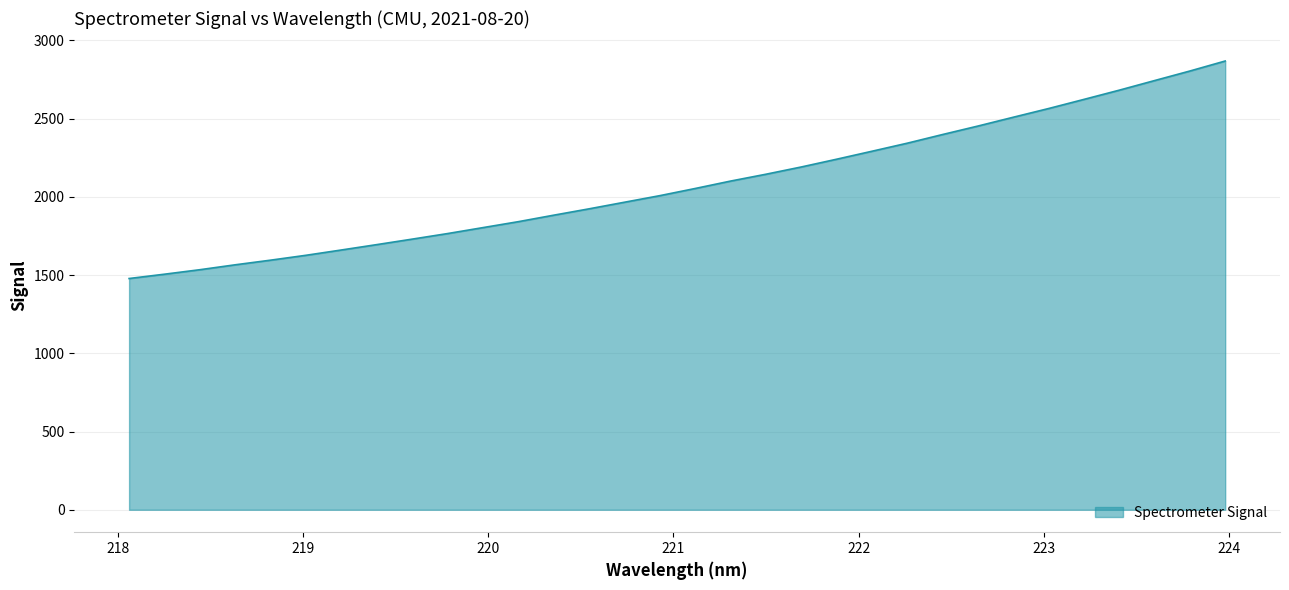

What is the minimum value shown in the chart?

1478.0